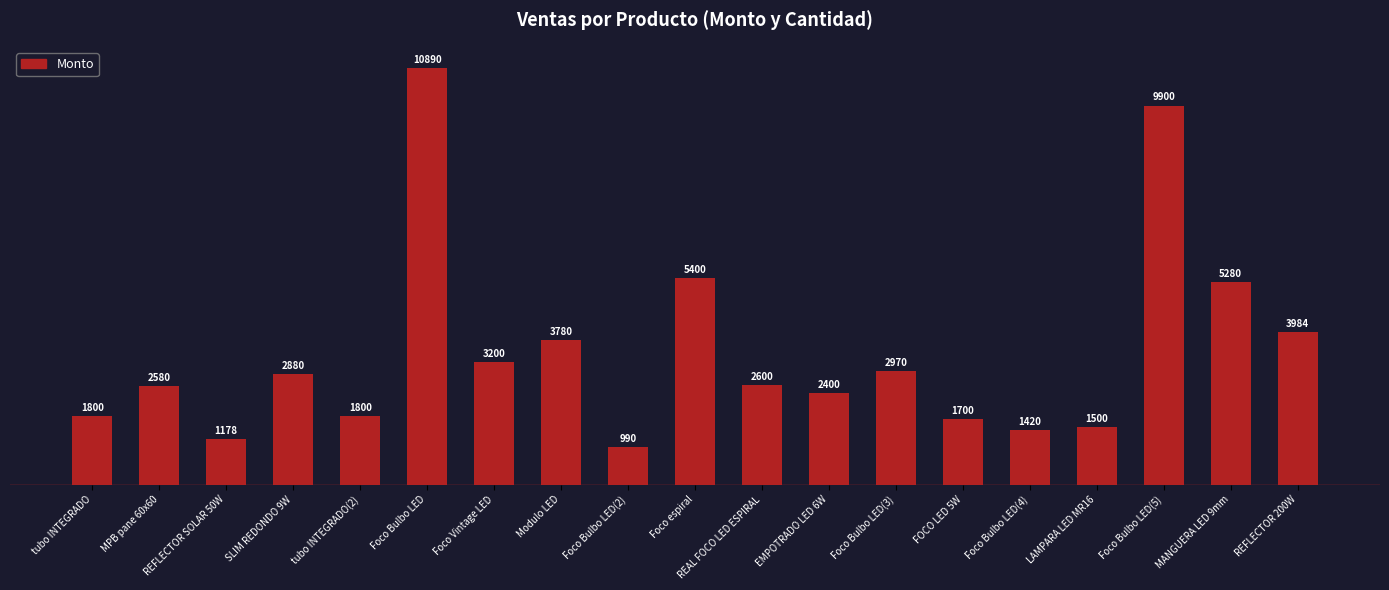

What position from the right is EMPOTRADO LED 6W?

8